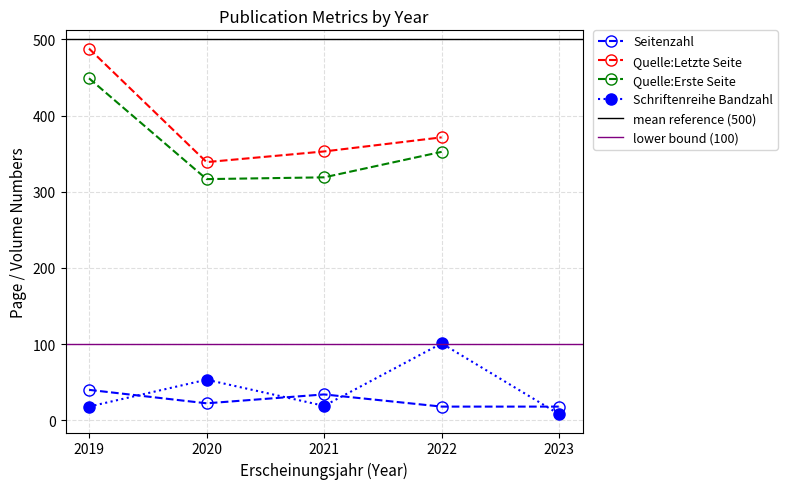

Where is the first local minimum for Schriftenreihe Bandzahl?

2021